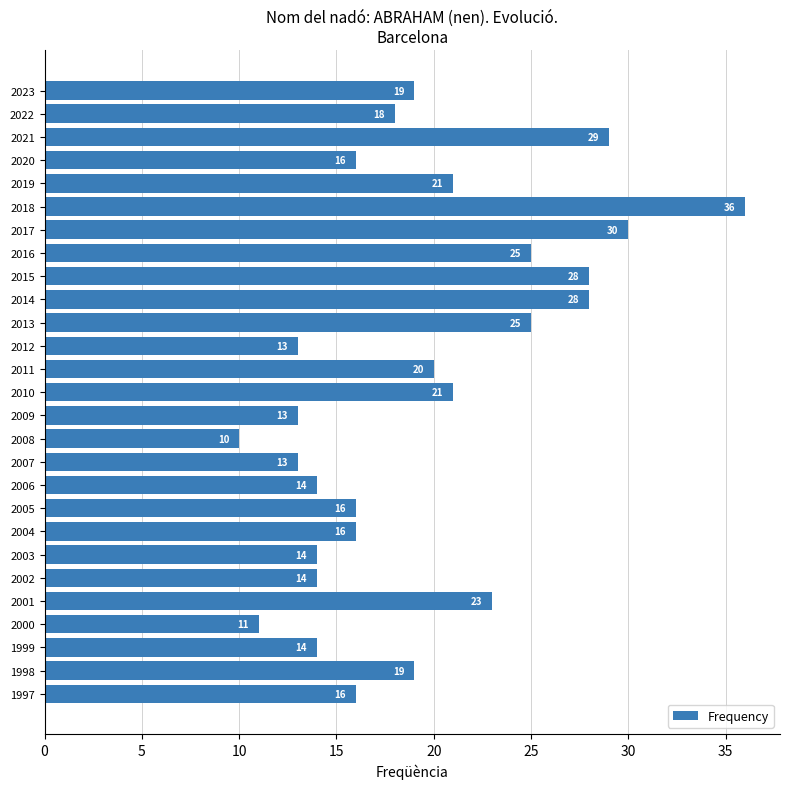

Reading top to bottom, transcribe all the data shown in this chart.

19	18	29	16	21	36	30	25	28	28	25	13	20	21	13	10	13	14	16	16	14	14	23	11	14	19	16